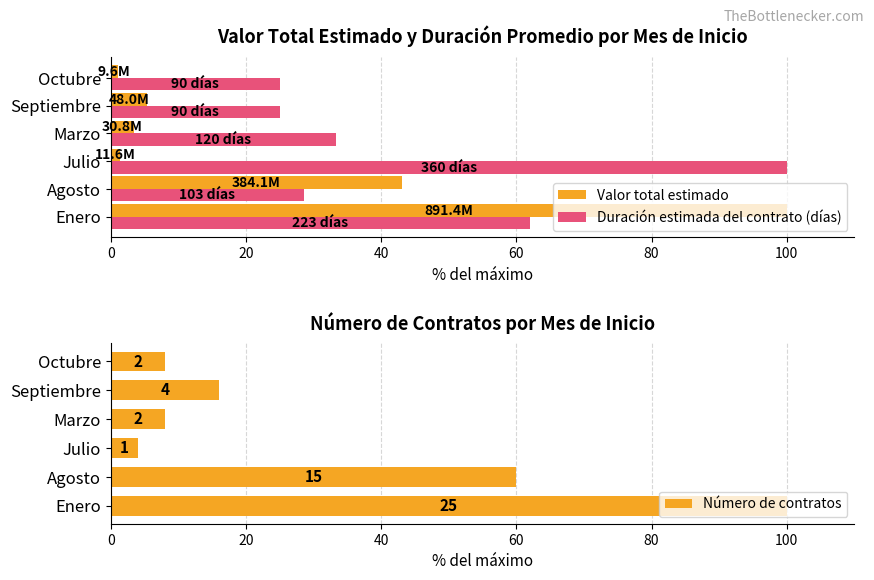

What is the difference between the maximum and minimum values in the Valor total estimado series?

98.9